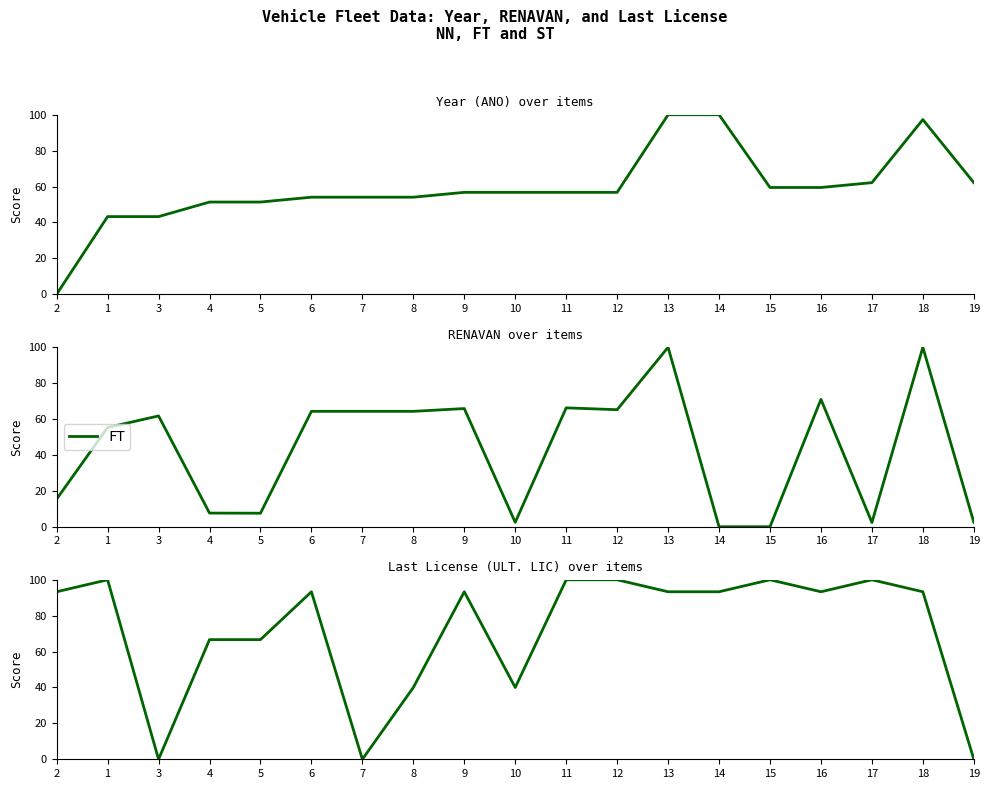

The NN series shows 85.9 at 8. True or false?

False